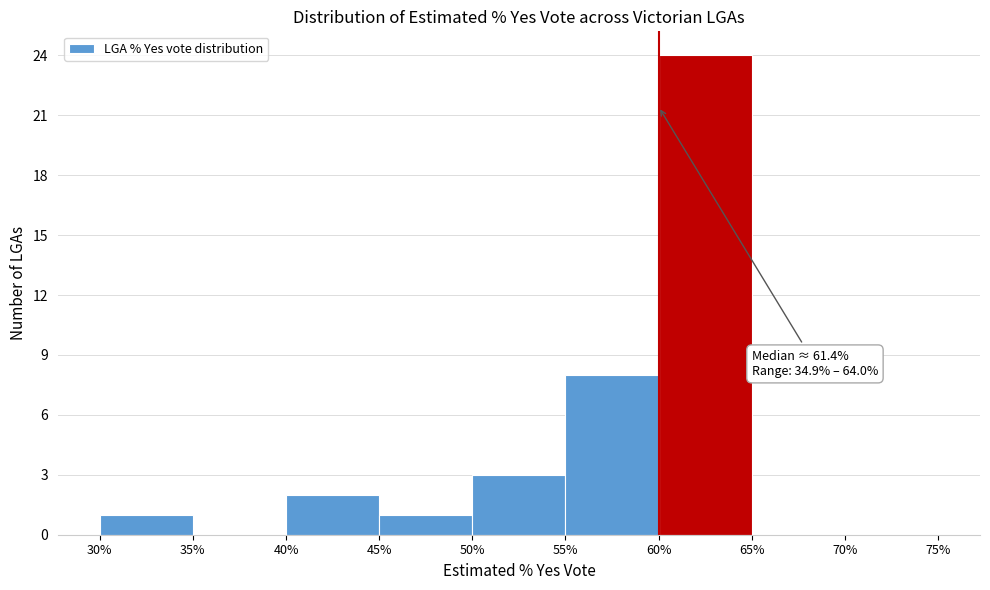

Over which range of the x-axis is the bar tallest?

60% to 65%